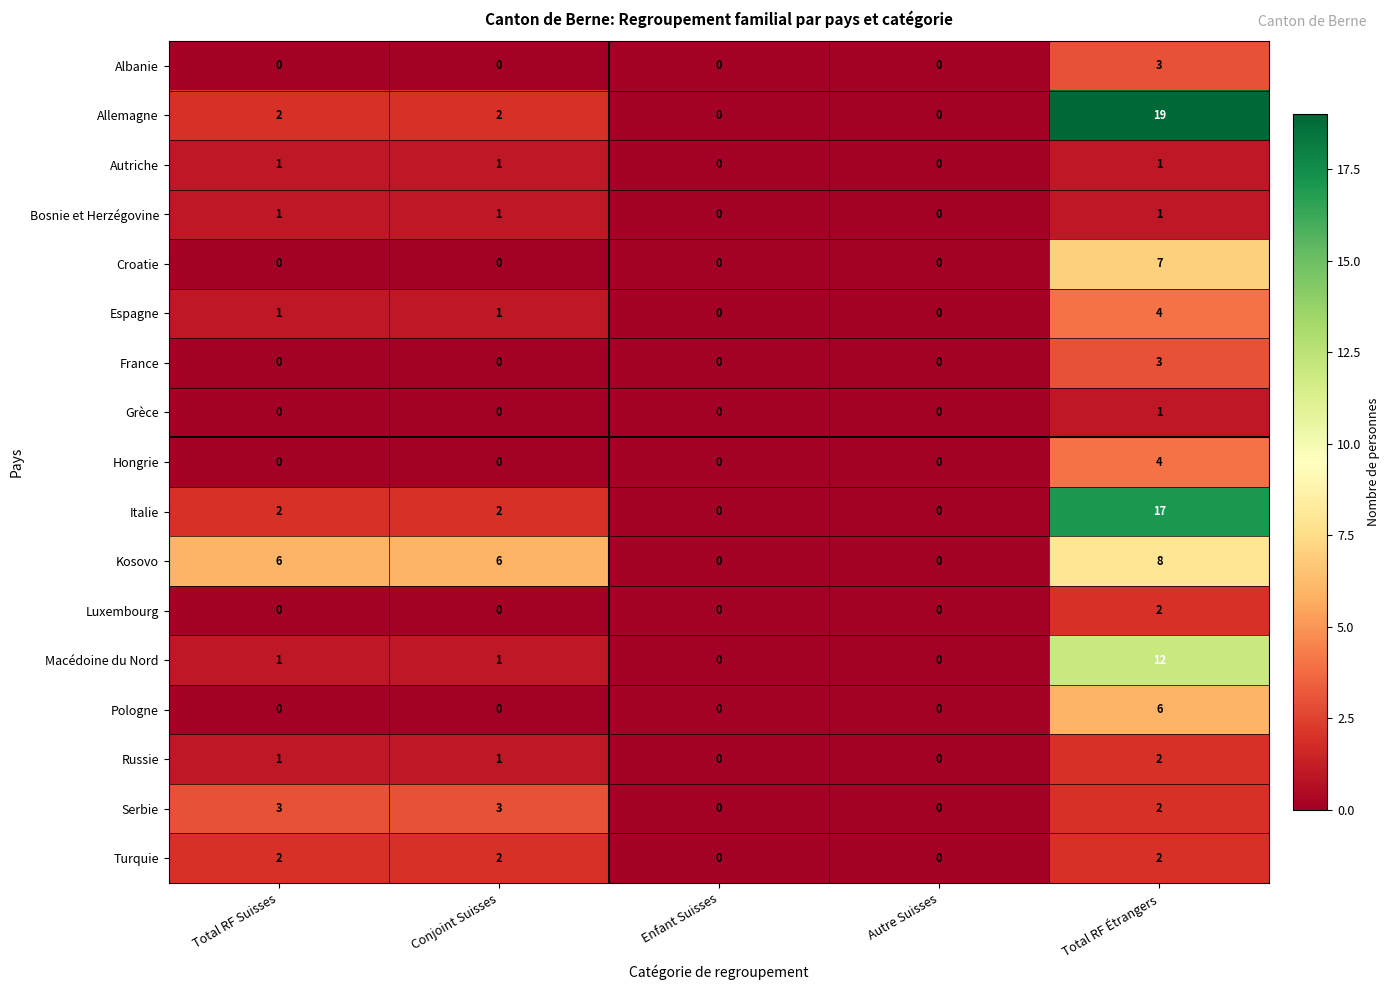

Is it true that Espagne equals 2 at Conjoint Suisses?

False